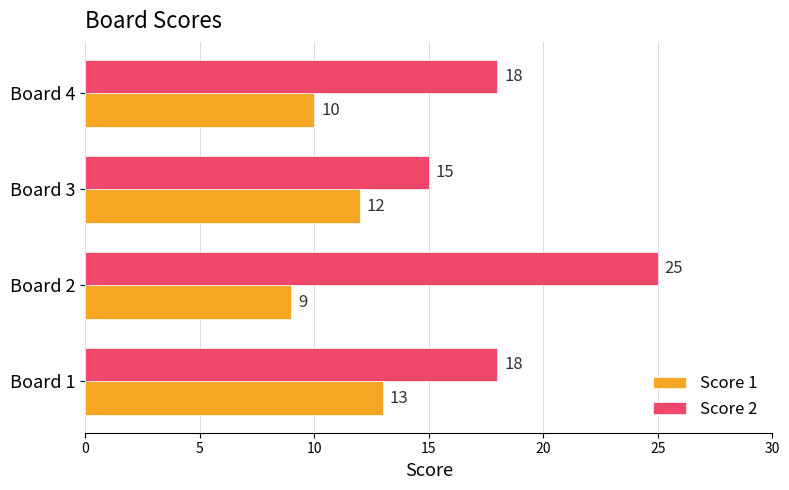

What is the sum of all Score 1 values?

44